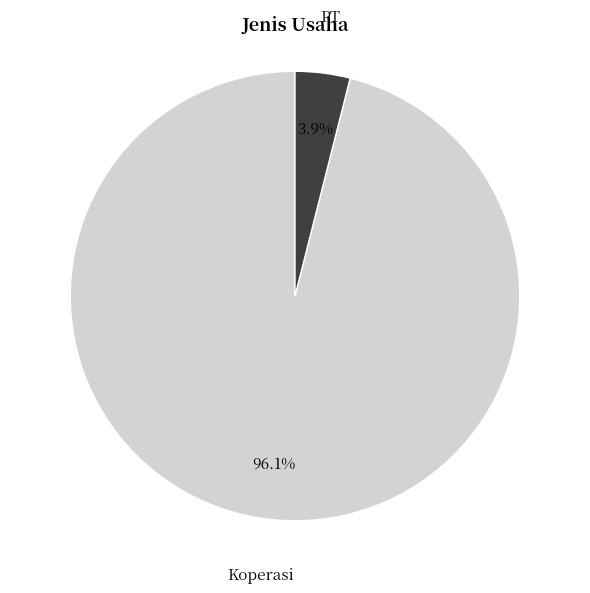

Which category has the smallest portion of the pie?

PT